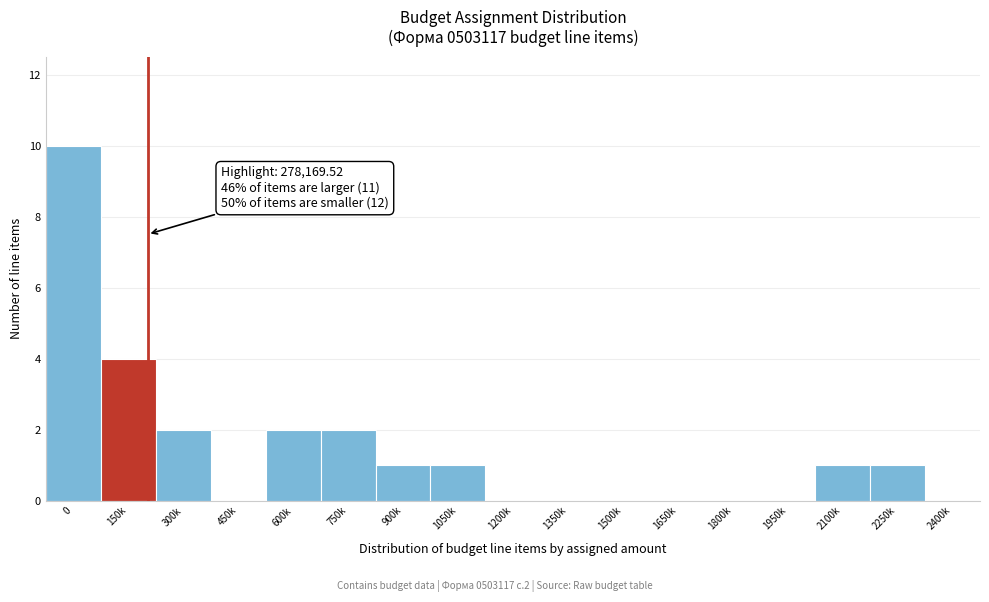

Reading left to right, extract all data points from this chart.

0=10	150k=4	300k=2	450k=0	600k=2	750k=2	900k=1	1050k=1	1200k=0	1350k=0	1500k=0	1650k=0	1800k=0	1950k=0	2100k=1	2250k=1	2400k=0